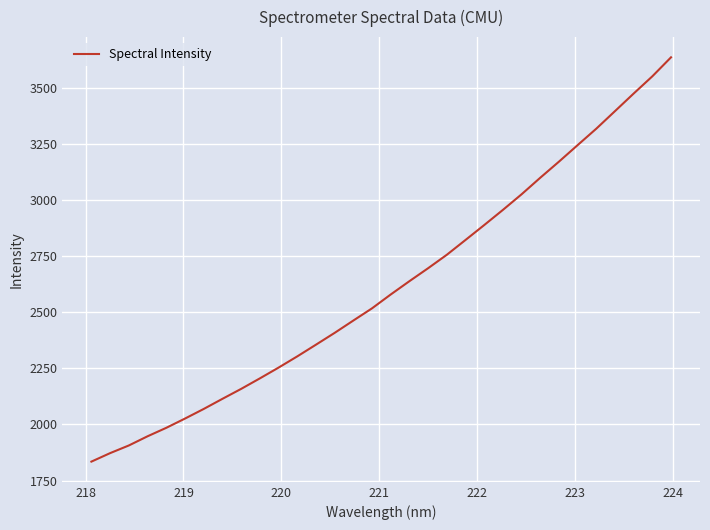

What is the minimum value shown in the chart?

1834.4